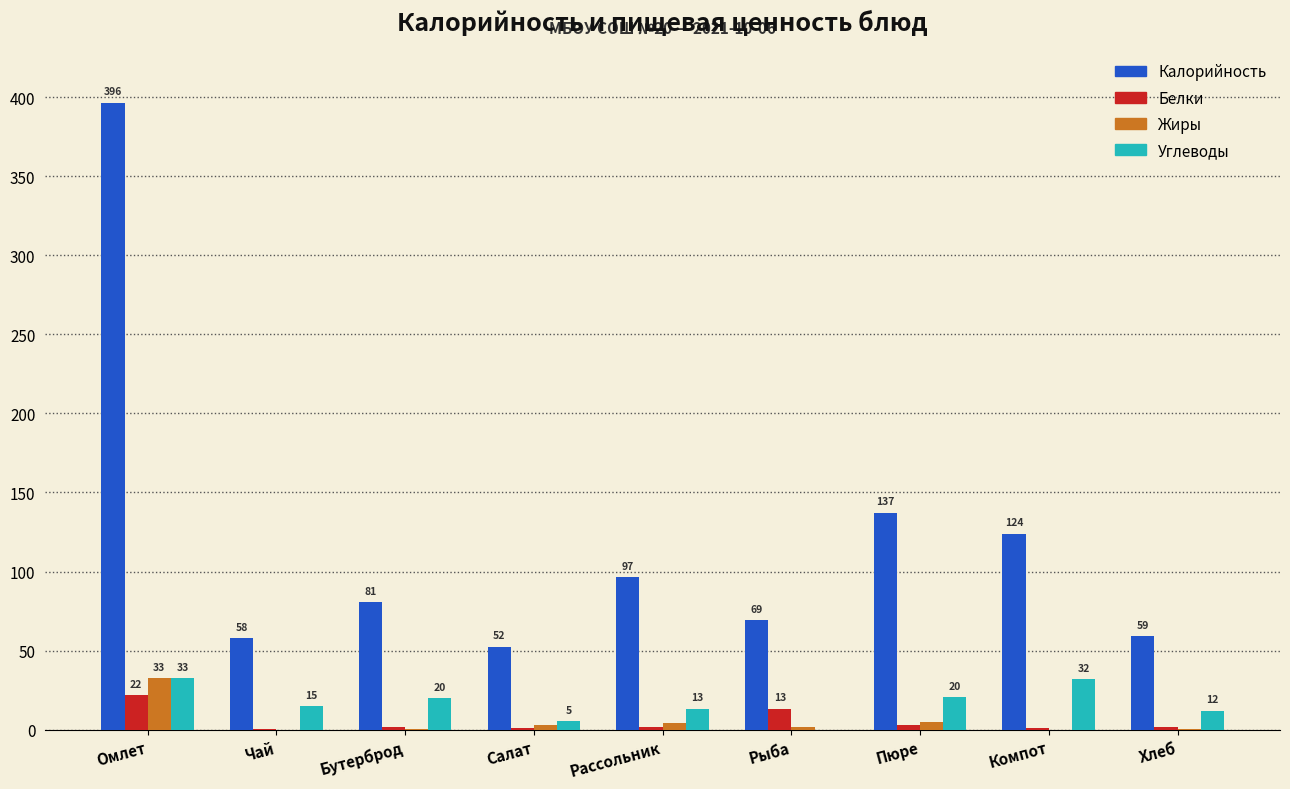

Where does the Жиры series first go above 1?

Омлет